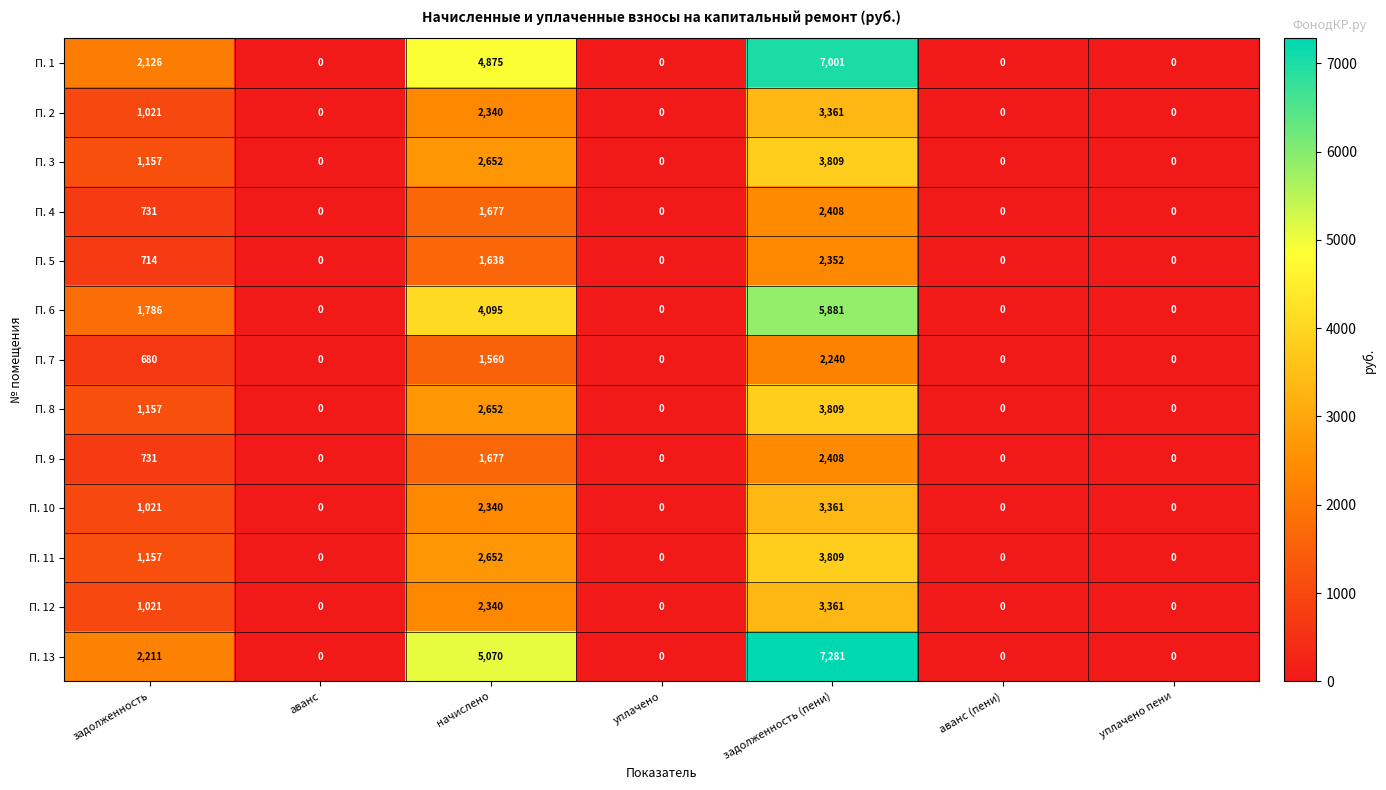

What is the average value of the П. 5 series?

672